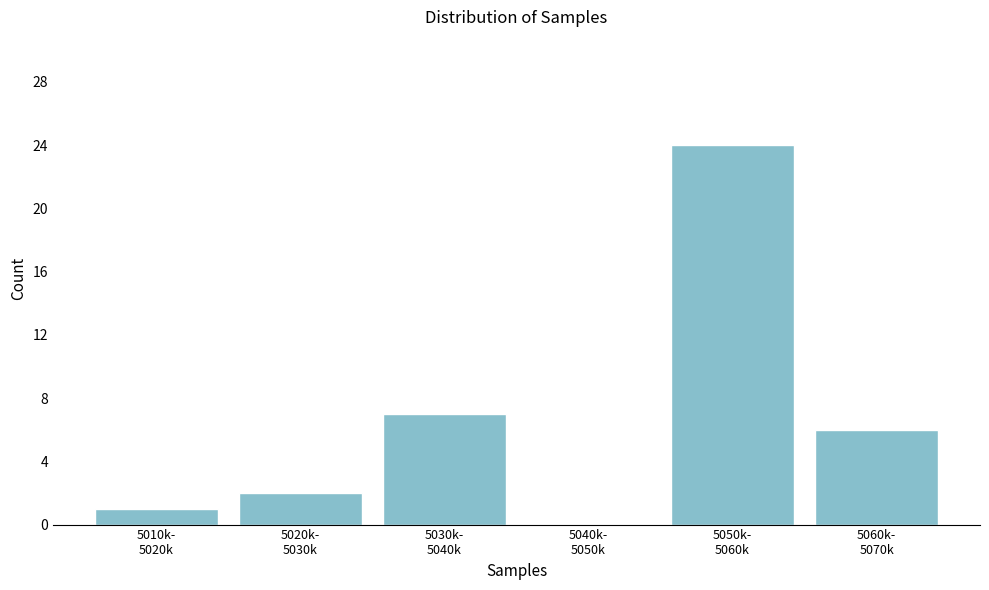

What is the sum of all values?

40